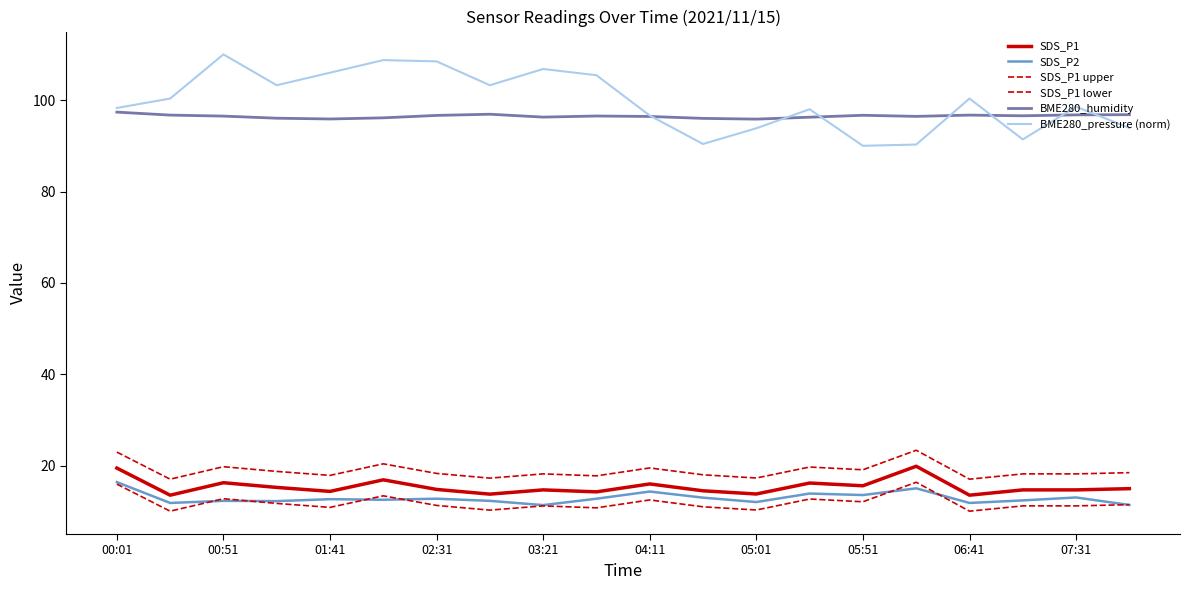

Is this an area chart (filled region under the line)?

No